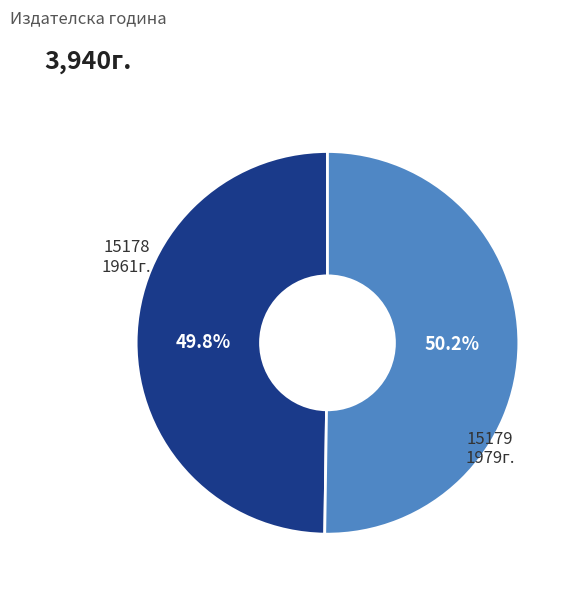

Is the sum of 15179 and 15178 greater than half?

Yes